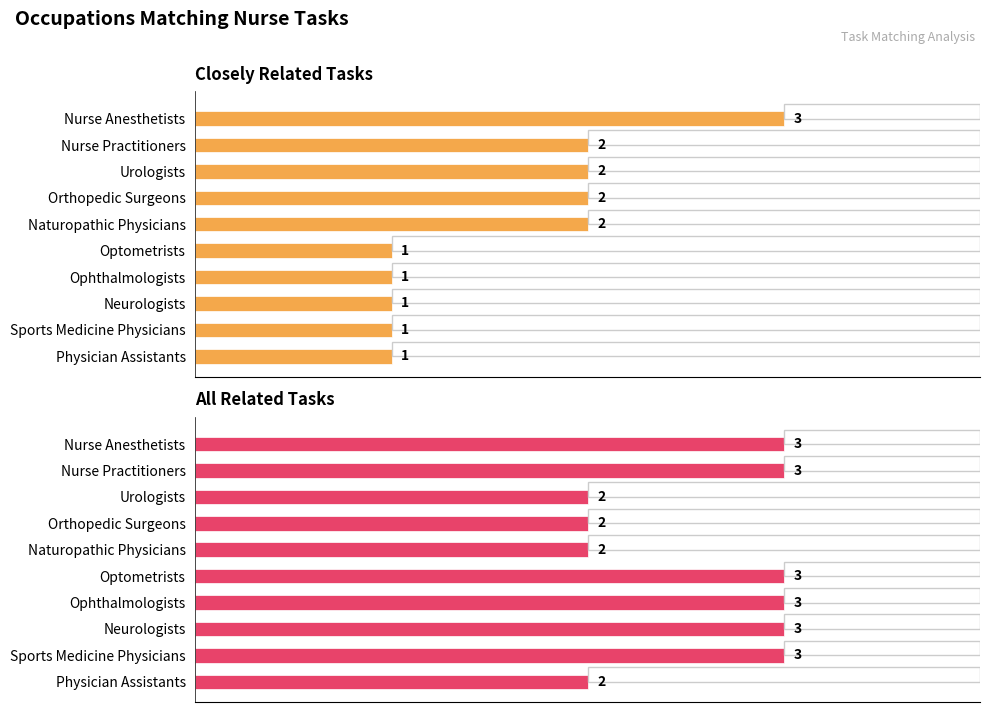

Is the value of Closely Related Tasks at Orthopedic Surgeons greater than the value of All Related Tasks at Physician Assistants?

No